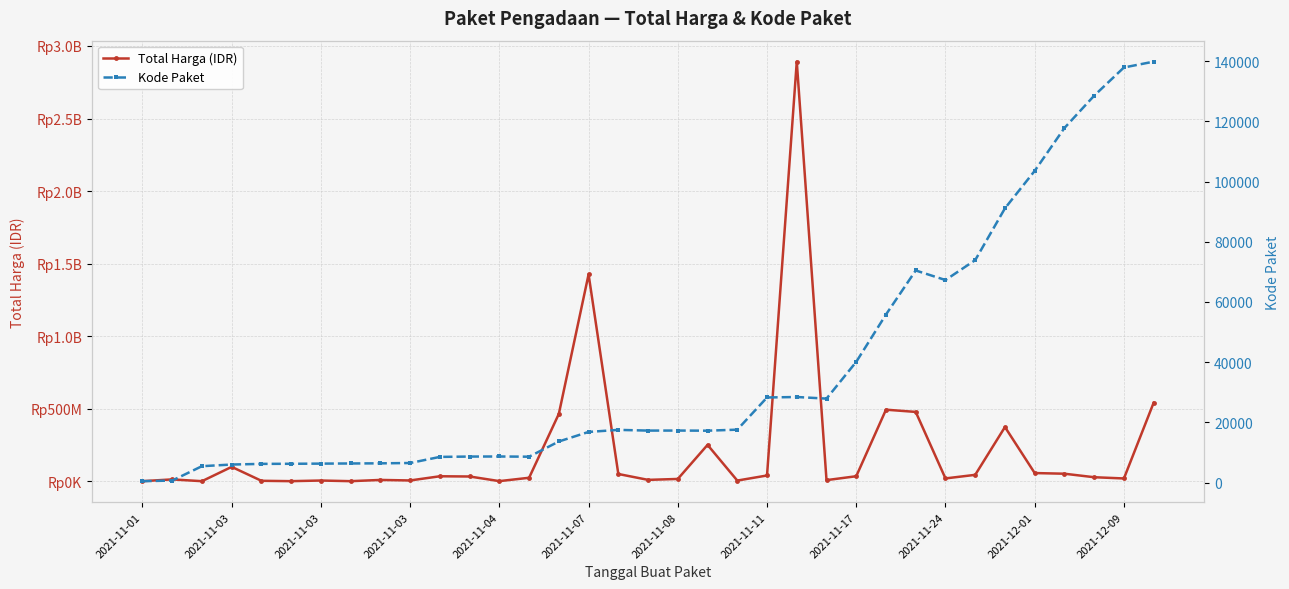

What is the difference between the highest and lowest values at 22?

2892093575